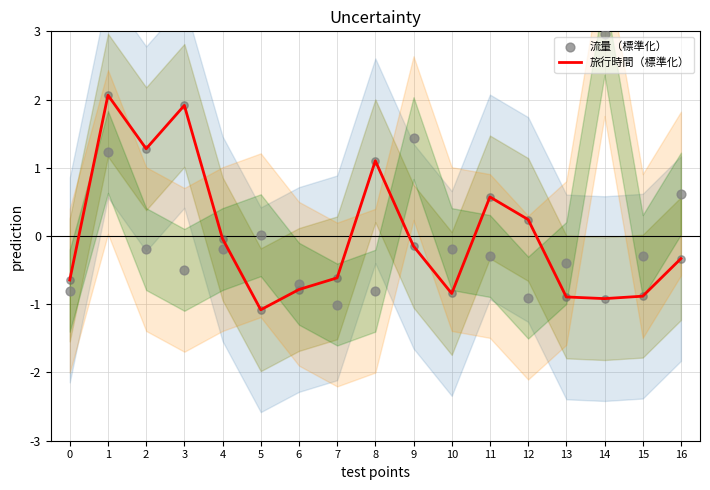

At how many categories does at least one series exceed 2?

2